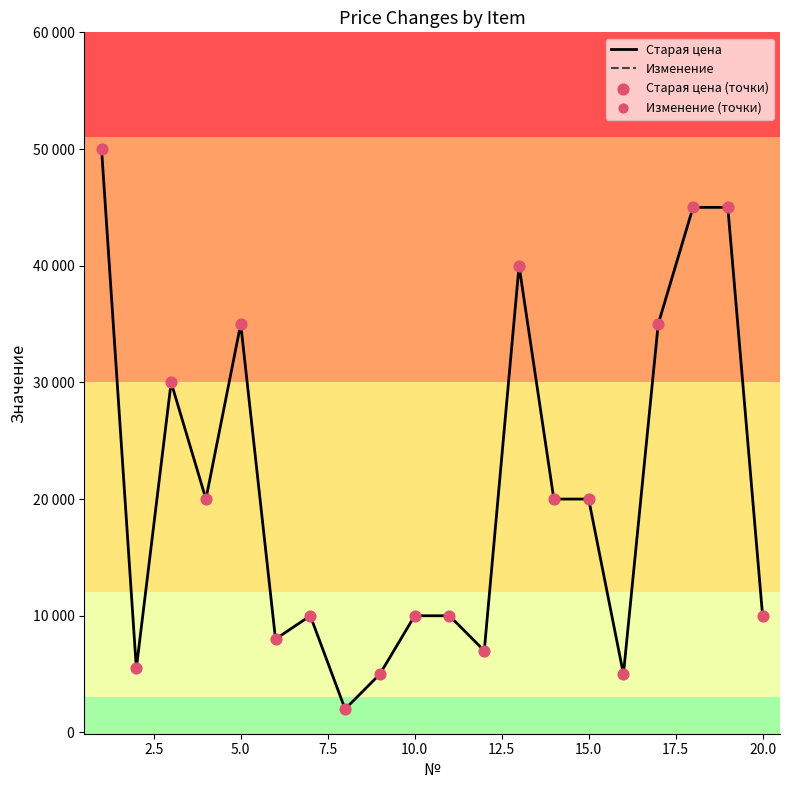

Which series reaches the minimum Y coordinate?

Изменение